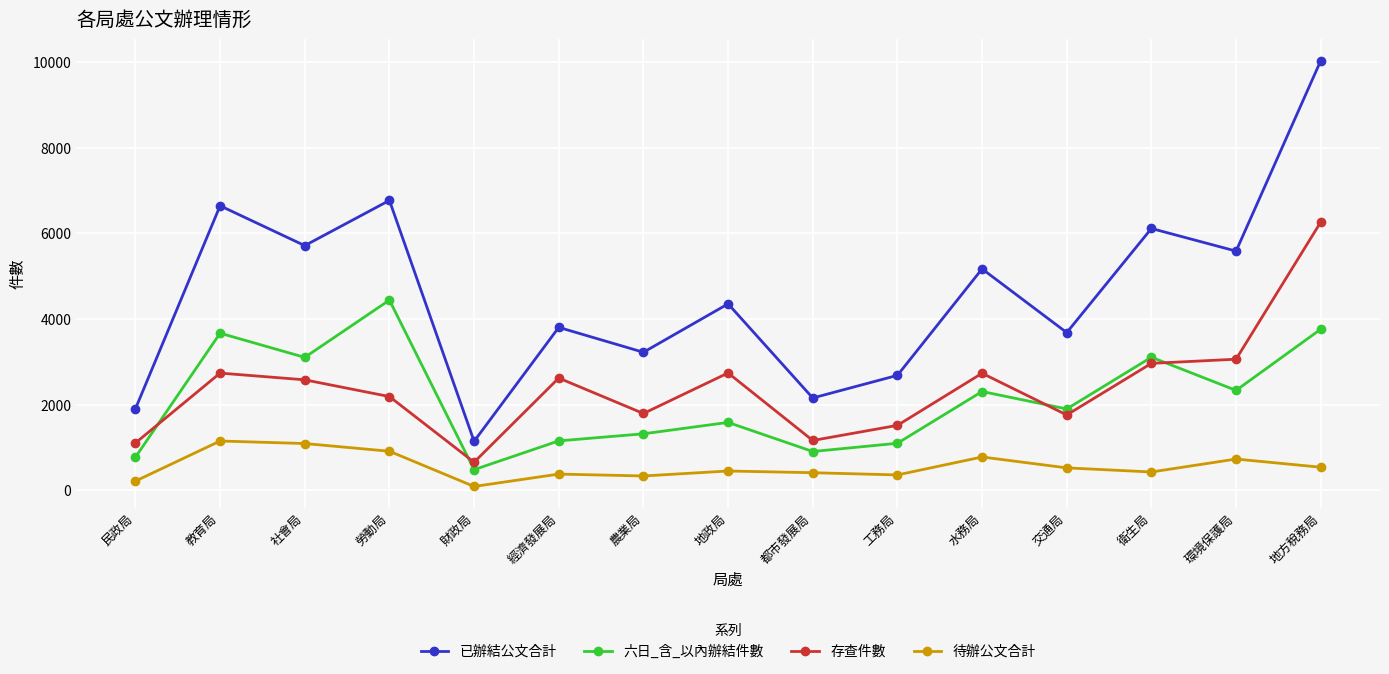

How many lines are shown in the chart?

4